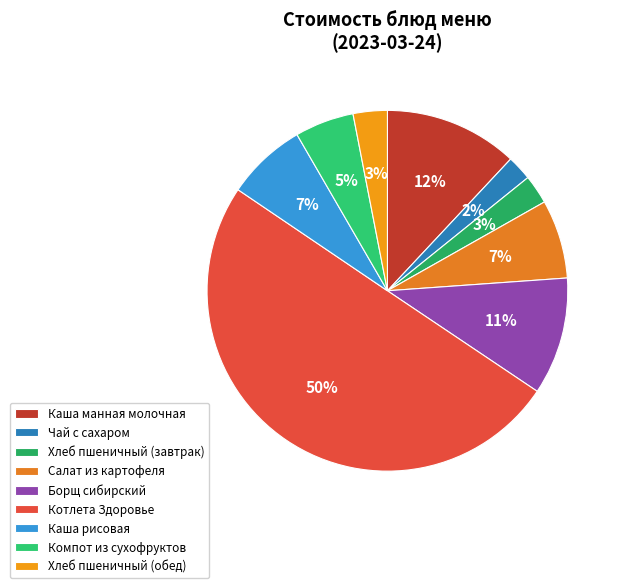

To the nearest percent, what is the difference between the Чай с сахаром and Компот из сухофруктов slice percentages?

3%